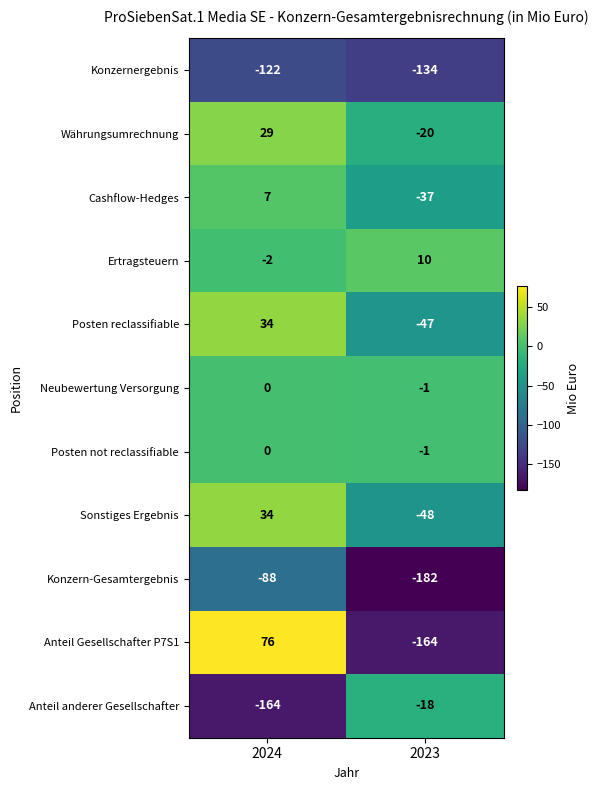

Reading right to left, extract all data points from this chart.

Konzernergebnis: 2023=-134	2024=-122
Währungsumrechnung: 2023=-20	2024=29
Cashflow-Hedges: 2023=-37	2024=7
Ertragsteuern: 2023=10	2024=-2
Posten reclassifiable: 2023=-47	2024=34
Neubewertung Versorgung: 2023=-1	2024=0
Posten not reclassifiable: 2023=-1	2024=0
Sonstiges Ergebnis: 2023=-48	2024=34
Konzern-Gesamtergebnis: 2023=-182	2024=-88
Anteil Gesellschafter P7S1: 2023=-164	2024=76
Anteil anderer Gesellschafter: 2023=-18	2024=-164